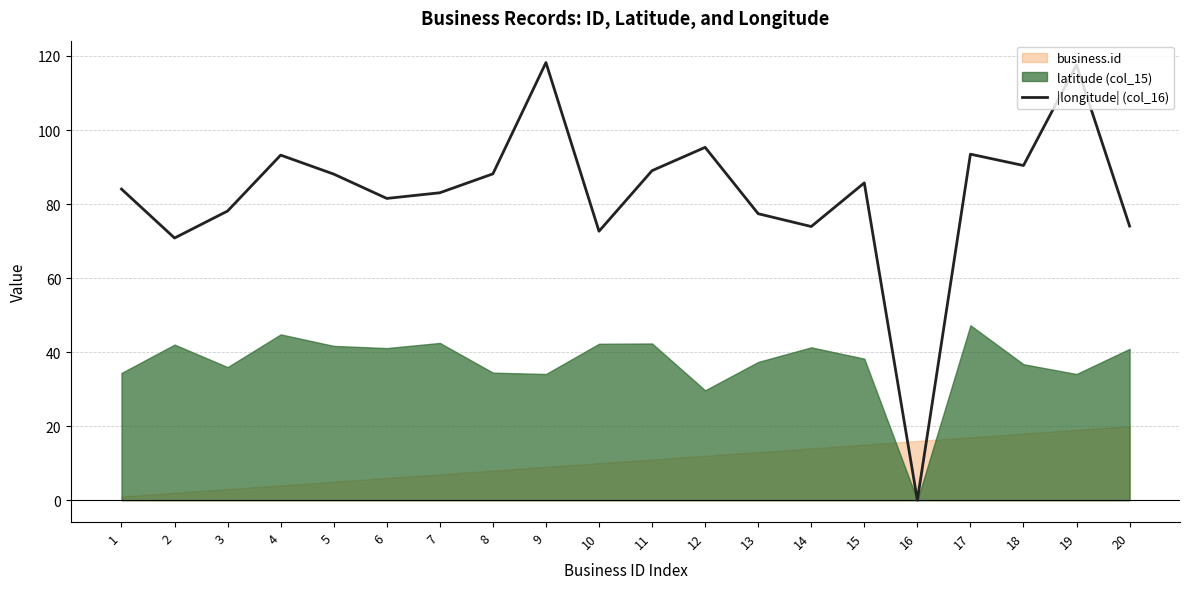

How many interior local valleys (lower than both neighbors) does the data have?

6